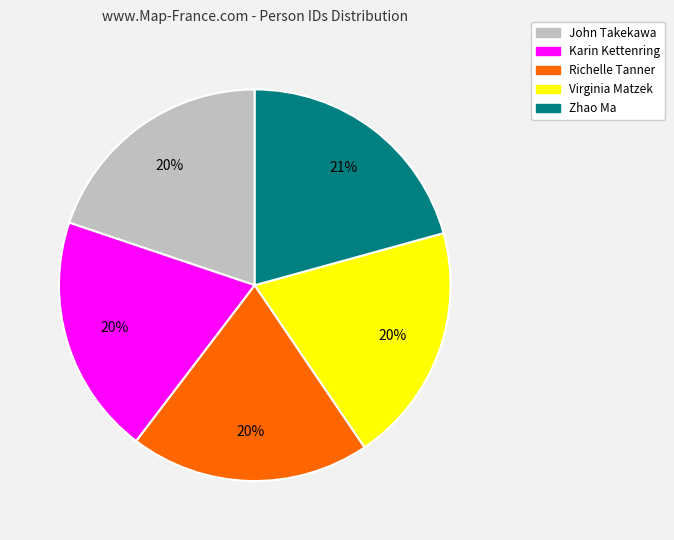

Is Karin Kettenring the majority of the pie?

No